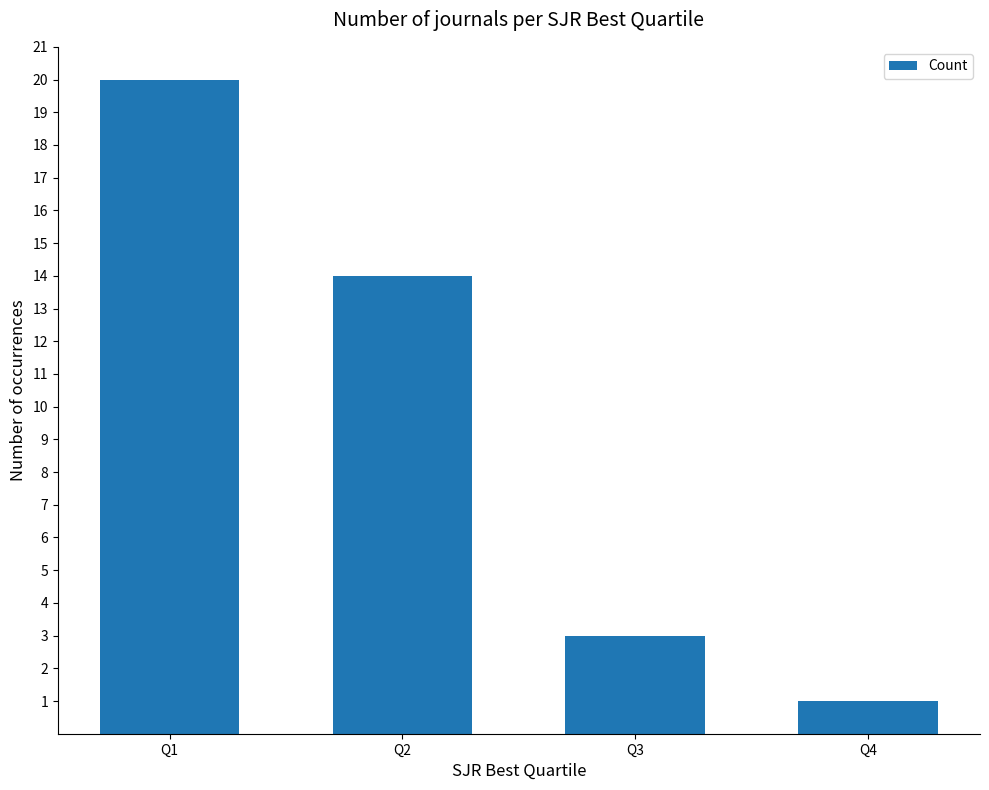

Where does the data first go above 14?

Q1